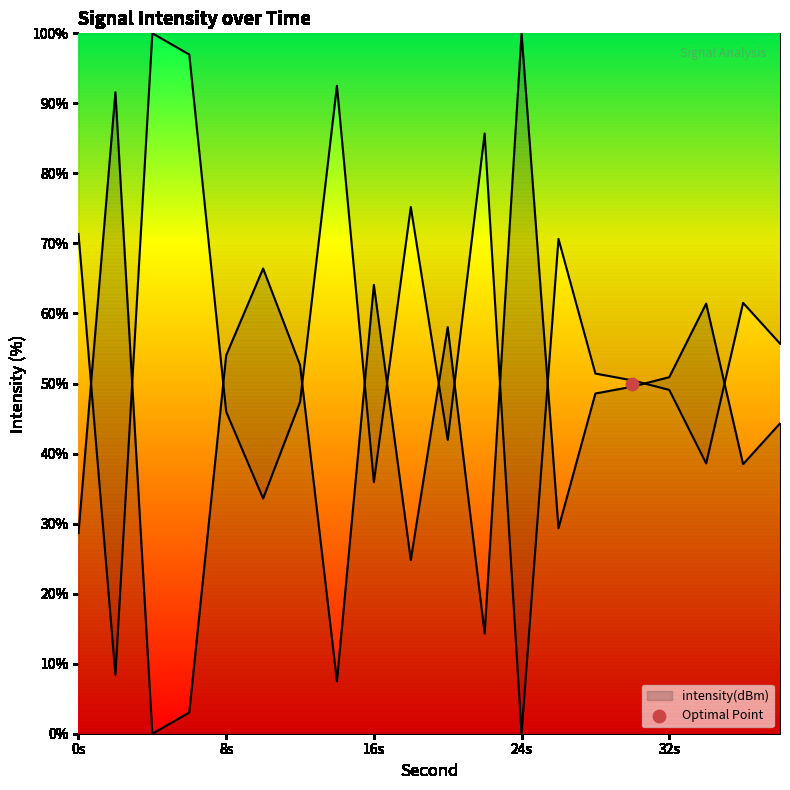

What is the ratio of the value at 14 to the value at 8?

0.1